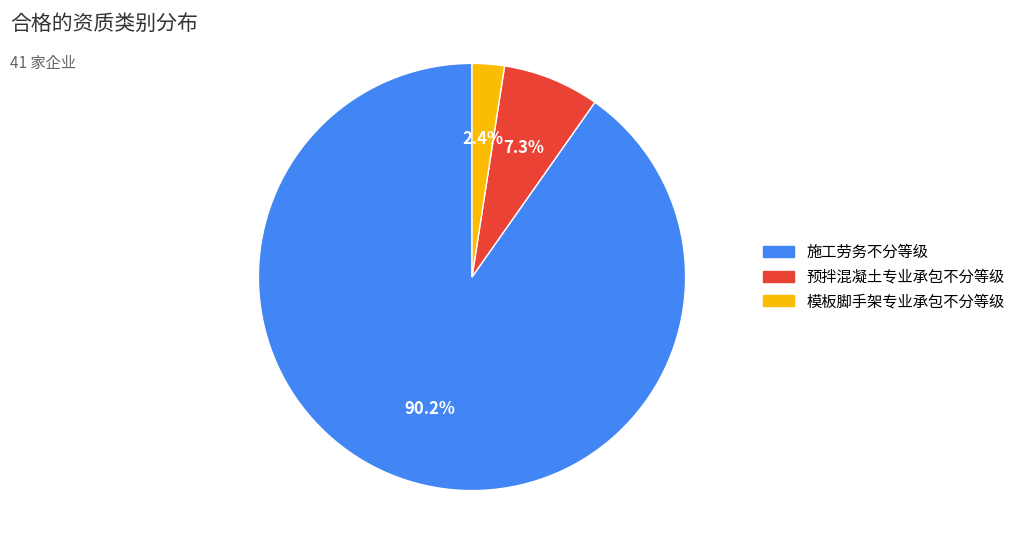

To the nearest percent, what is the difference between the largest and smallest slice percentages?

88%